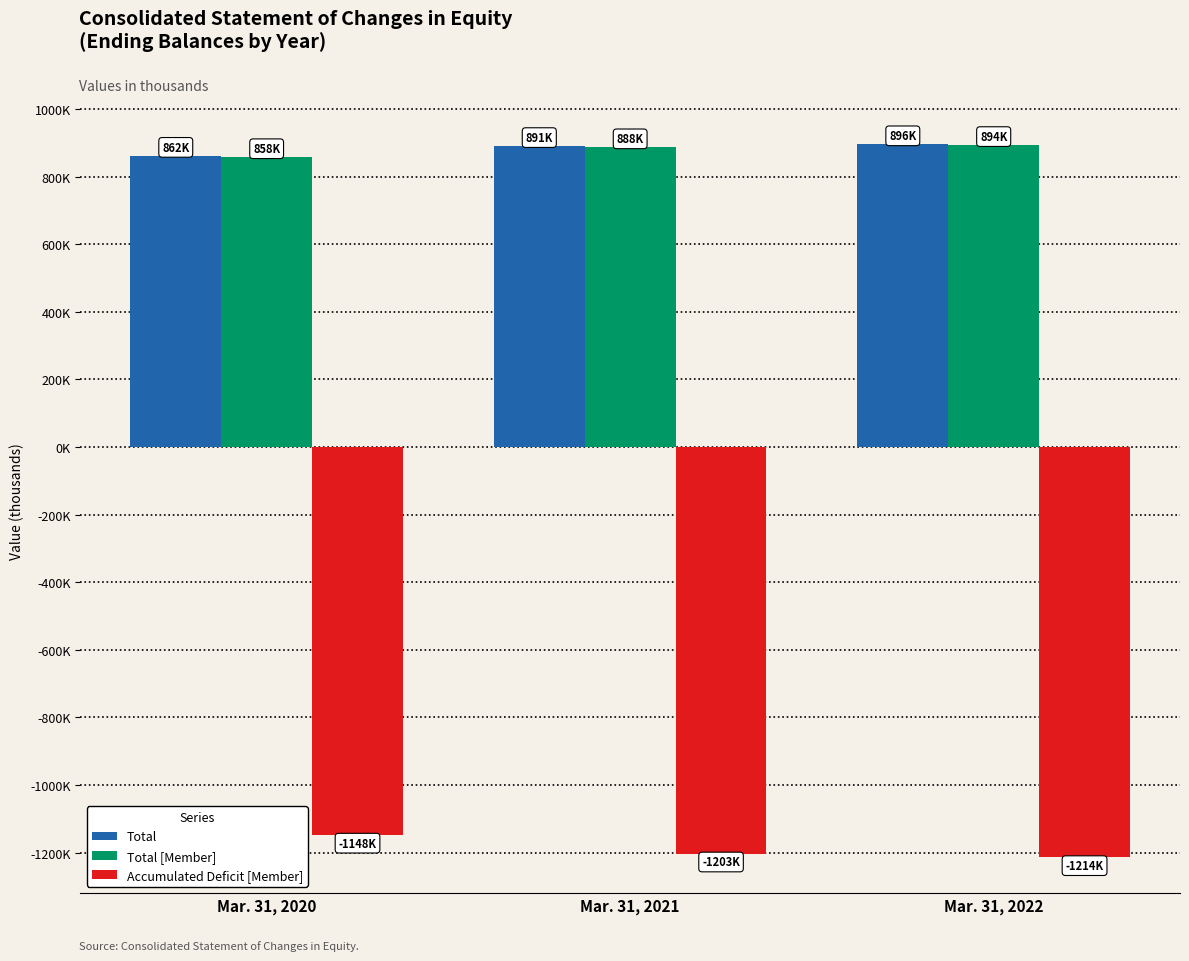

Are the bars grouped side by side (vs. stacked)?

Yes